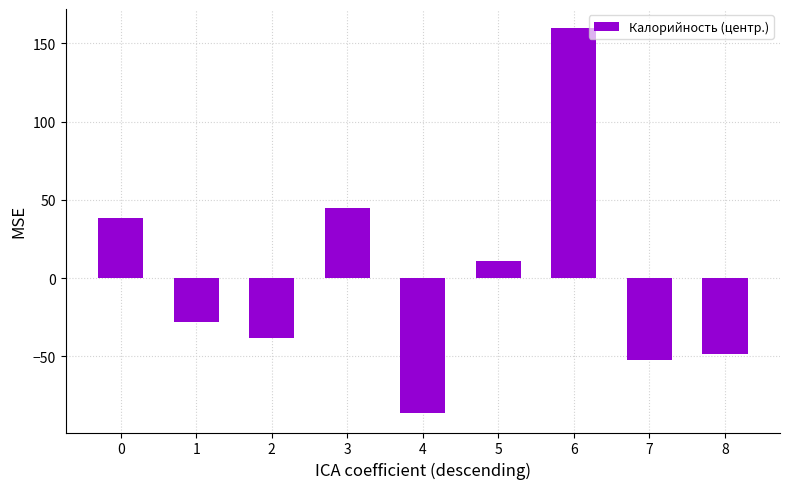

True or false: the data shows 38.7 at 0.

True